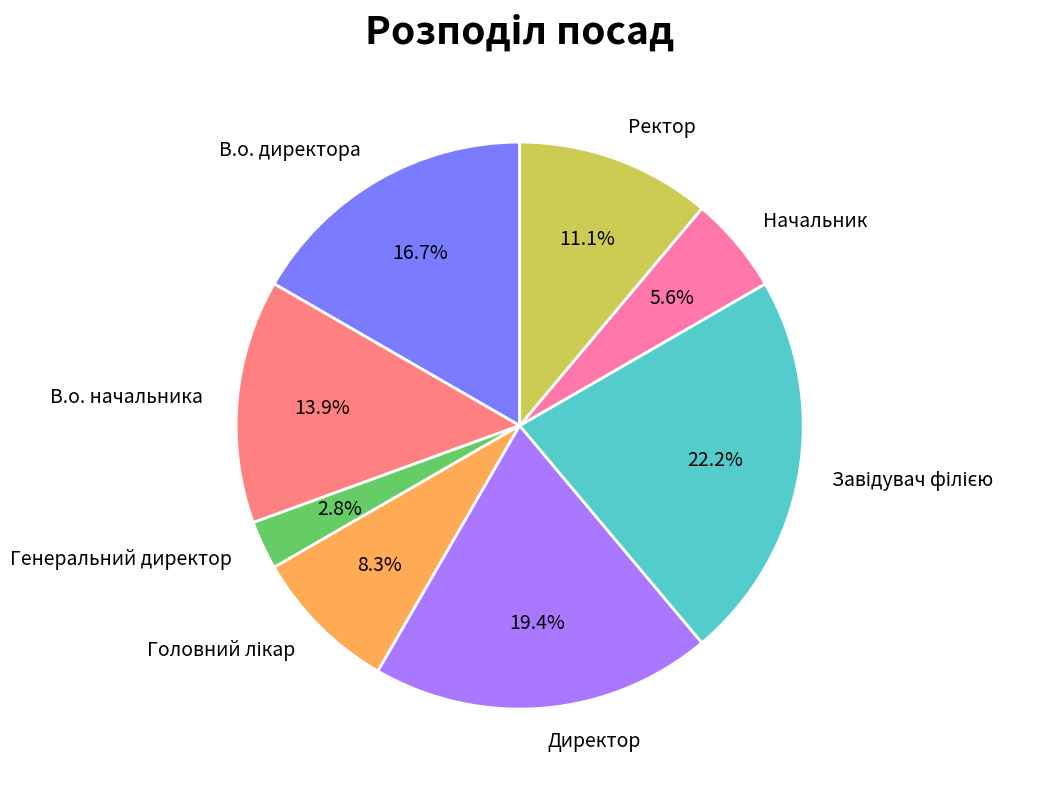

How many slices are in this pie chart?

8